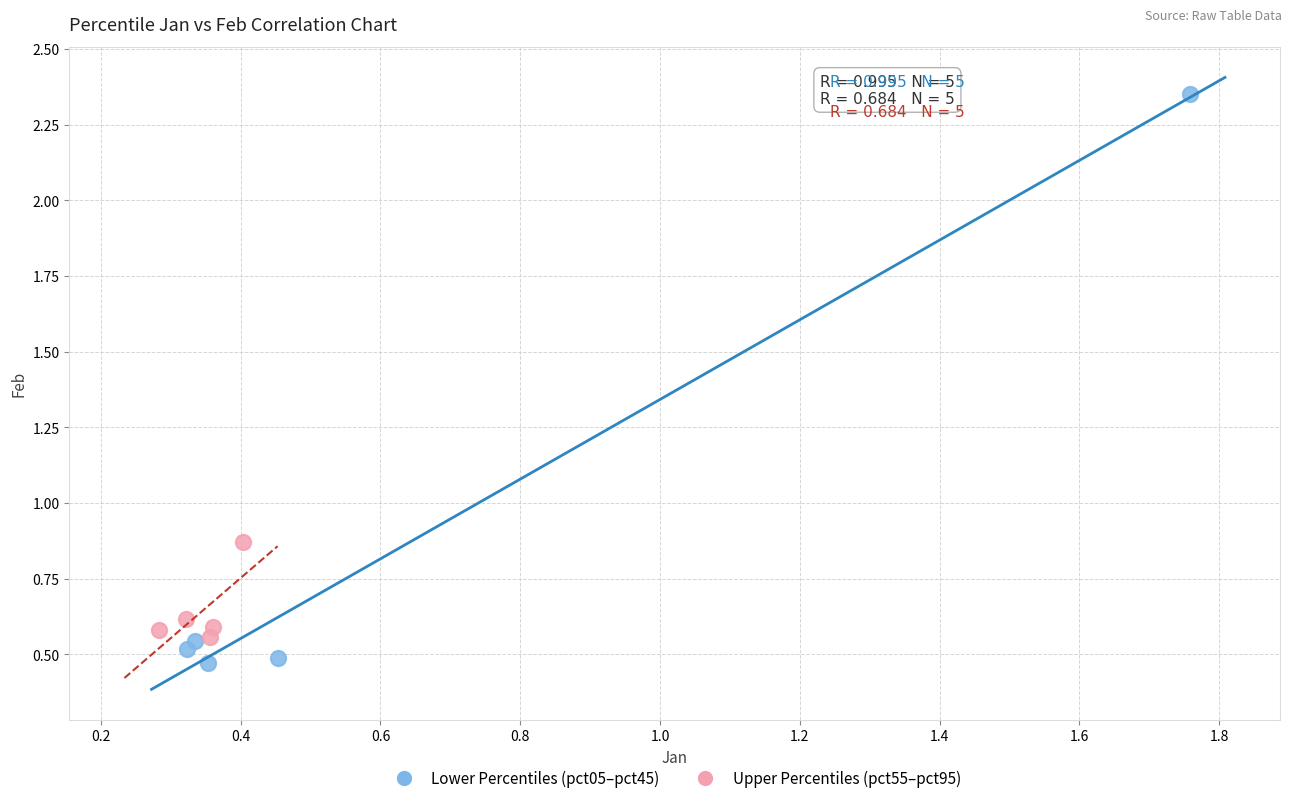

Which series reaches the maximum Y coordinate?

Lower Percentiles (pct05–pct45)